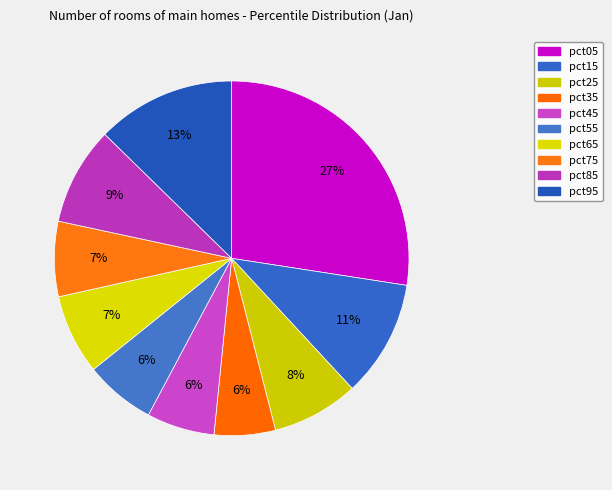

Is there any slice that represents more than half of the pie?

No